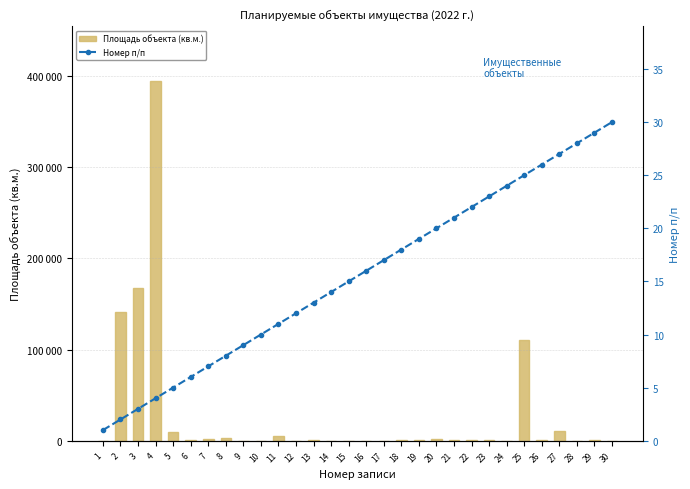

What are all the series names shown in the legend?

Площадь объекта (кв.м.), Номер п/п